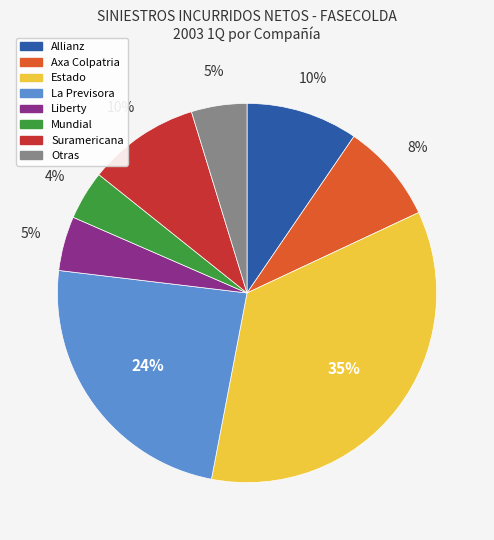

Count the number of slices in the pie.

8